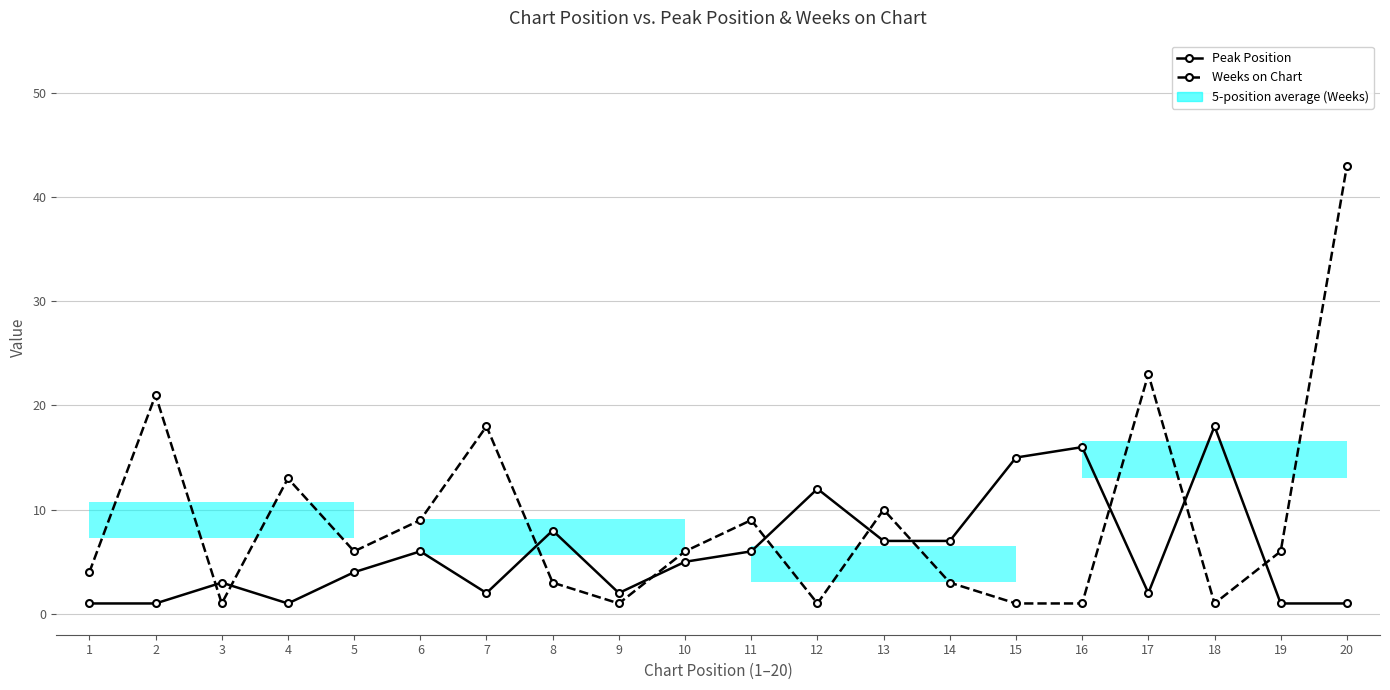

What is the difference between the Weeks on Chart values at 2 and 10?

15